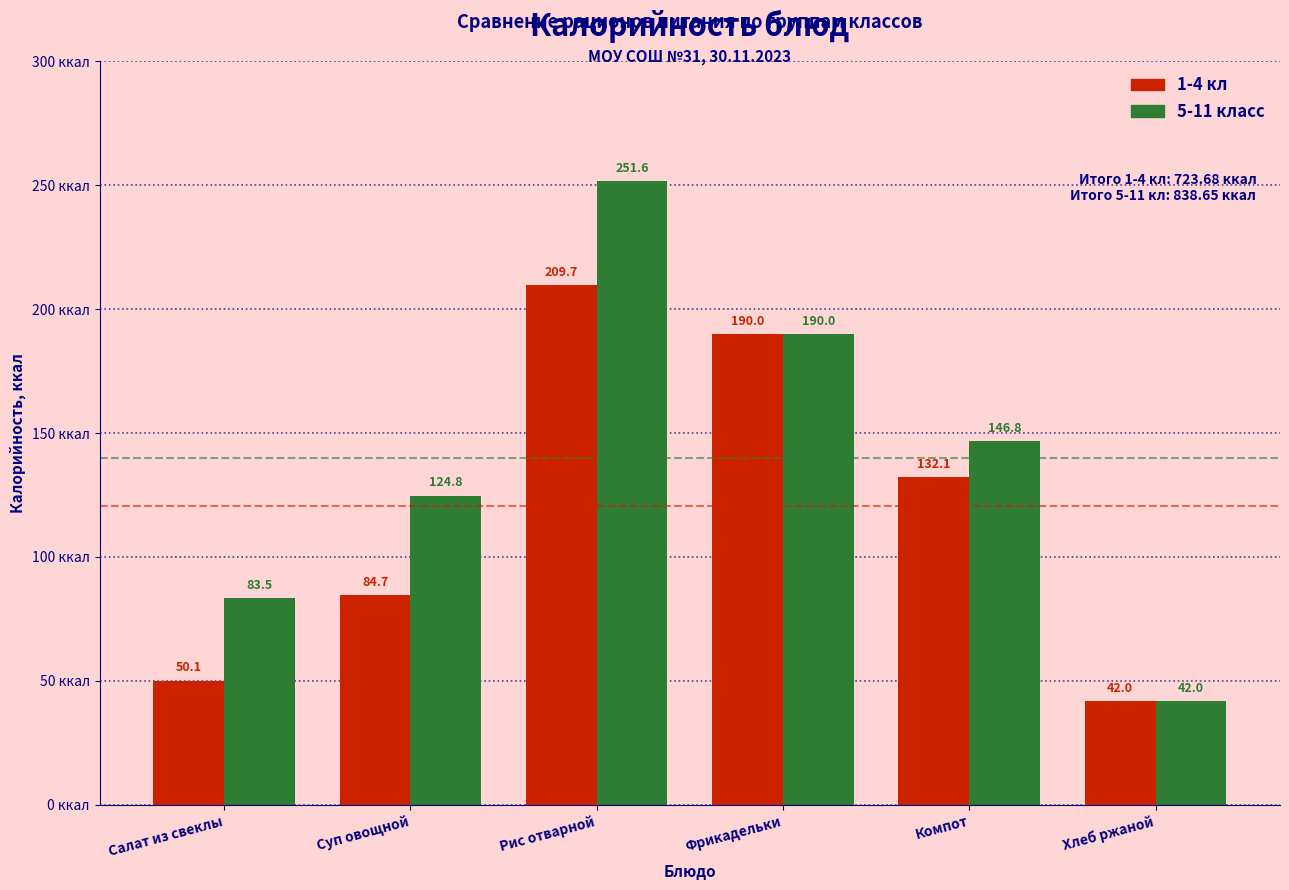

Reading left to right, extract all data points from this chart.

1-4 кл: 50.1	84.7	209.7	190.0	132.1	42.0
5-11 класс: 83.5	124.8	251.6	190.0	146.8	42.0